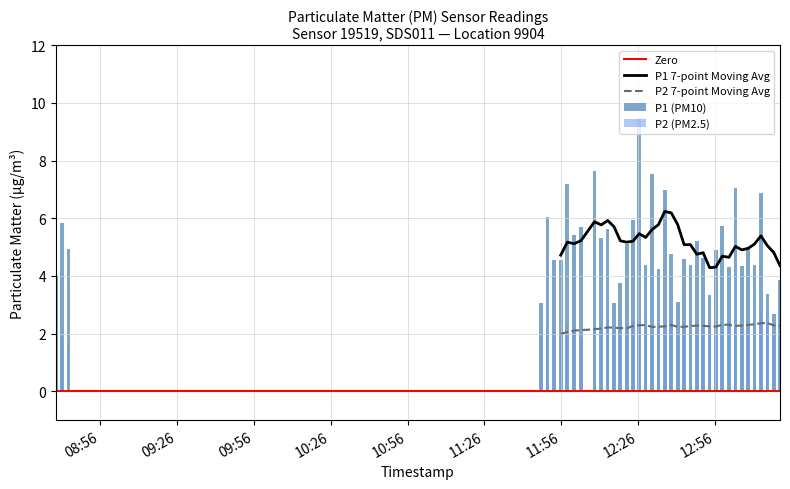

What is the difference between the maximum and minimum values in the P2 series?

1.0